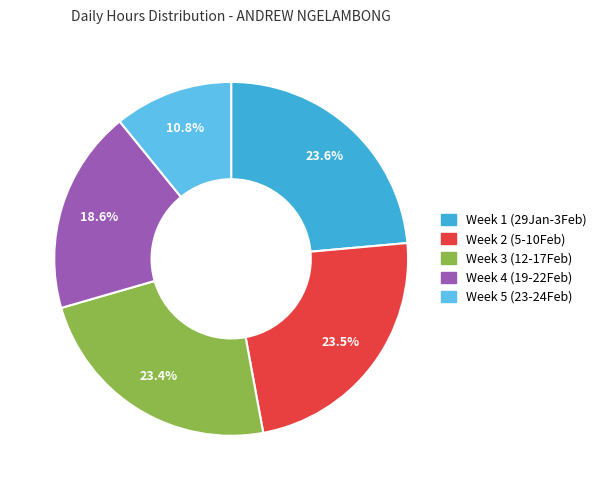

Does any single category account for the majority?

No